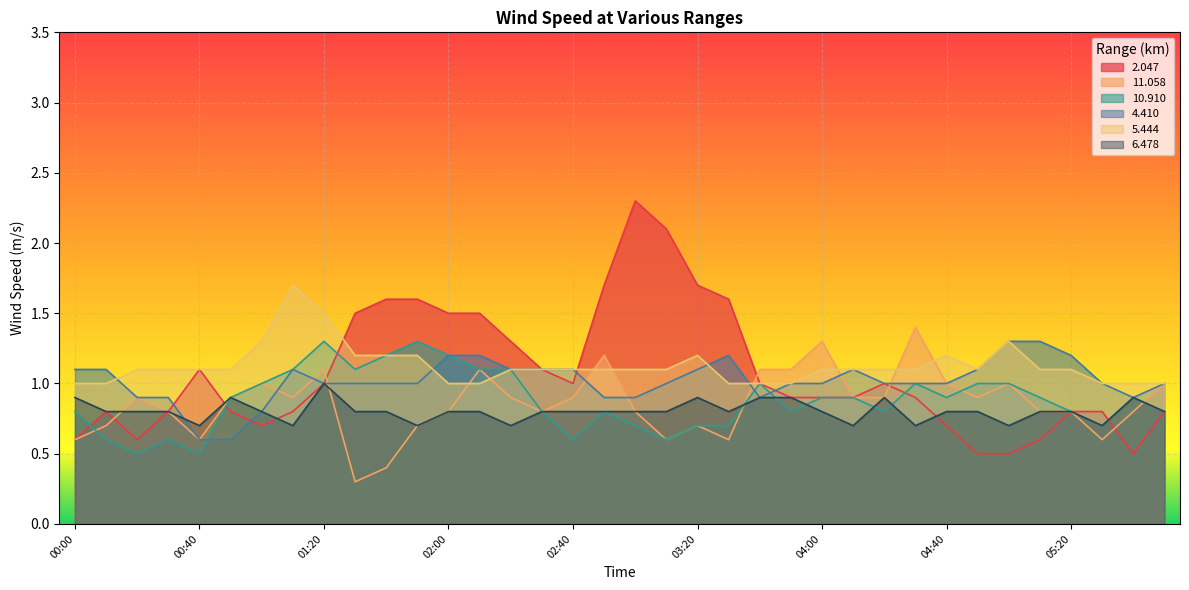

The  11.058 series shows 1.0 at 2005/11/03 05:00. True or false?

True